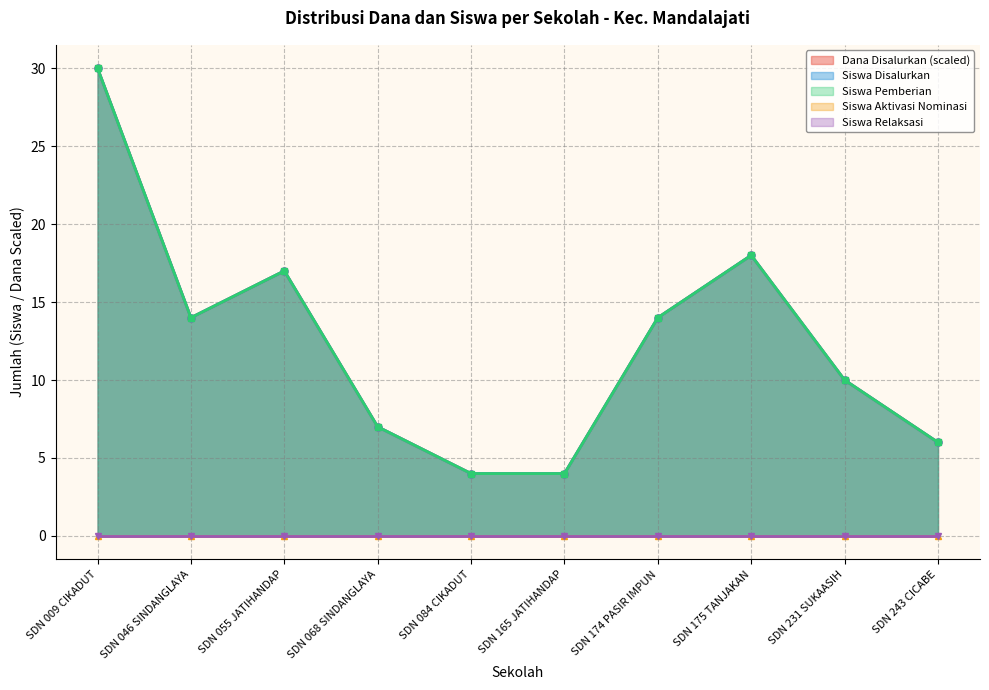

Is it true that Siswa Pemberian equals 10 at SDN 231 SUKAASIH?

True